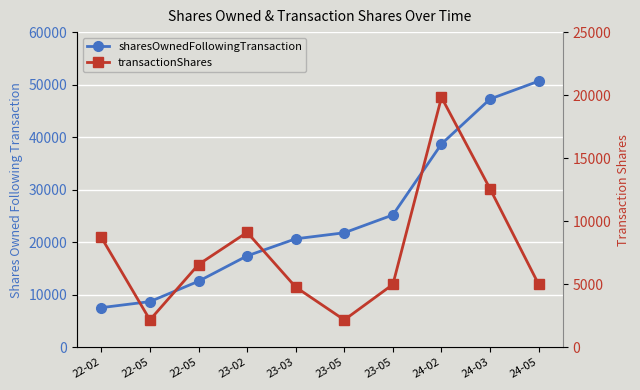

How many series are shown in this chart?

2